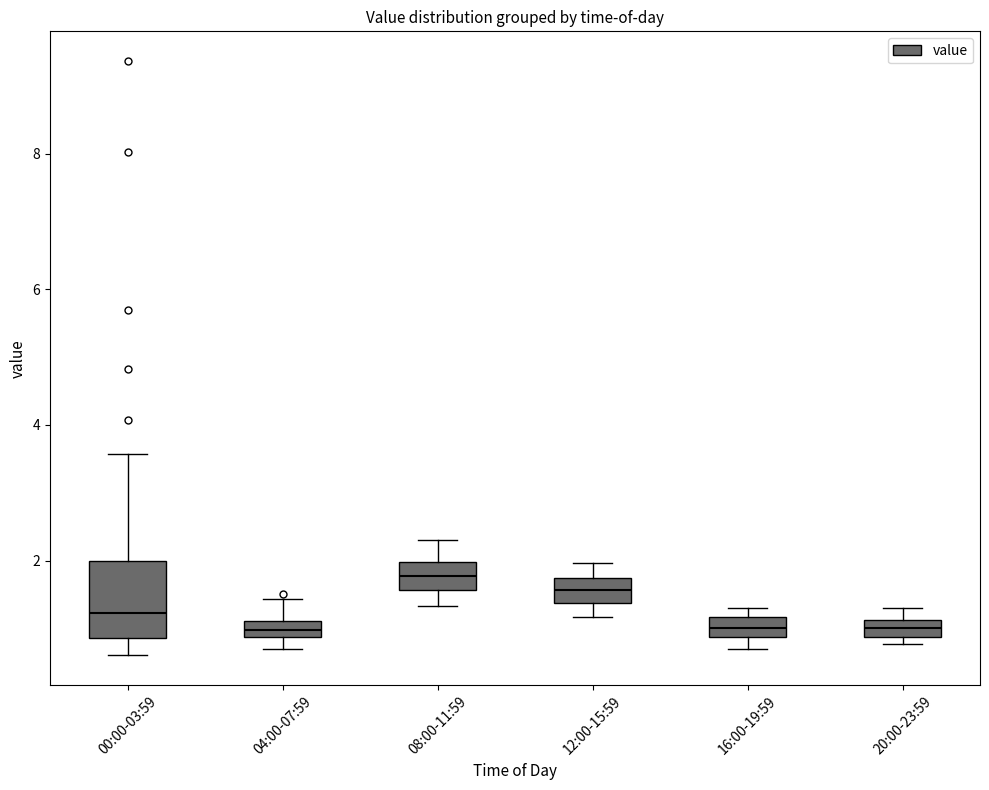

Where is the lower edge of the box for 04:00-07:59 on the y-axis? The values are not printed on the chart, so give them approximately, as read against the axis.

0.8